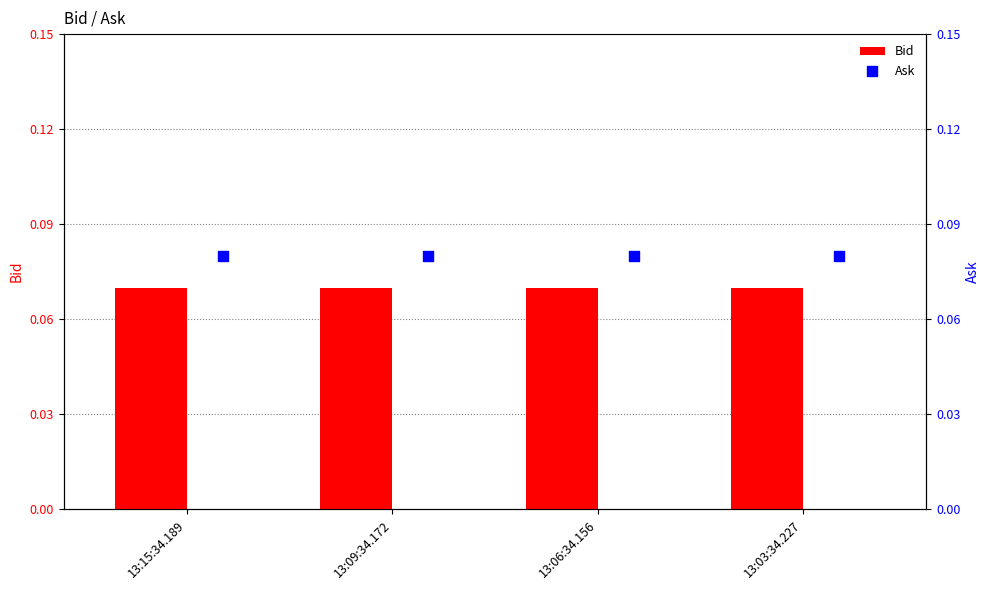

Which series reaches the maximum Y coordinate?

Ask